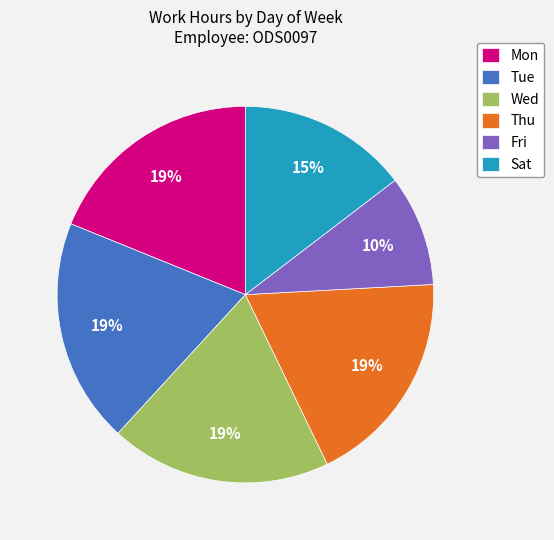

The Tue slice represents 9% of the pie. True or false?

False